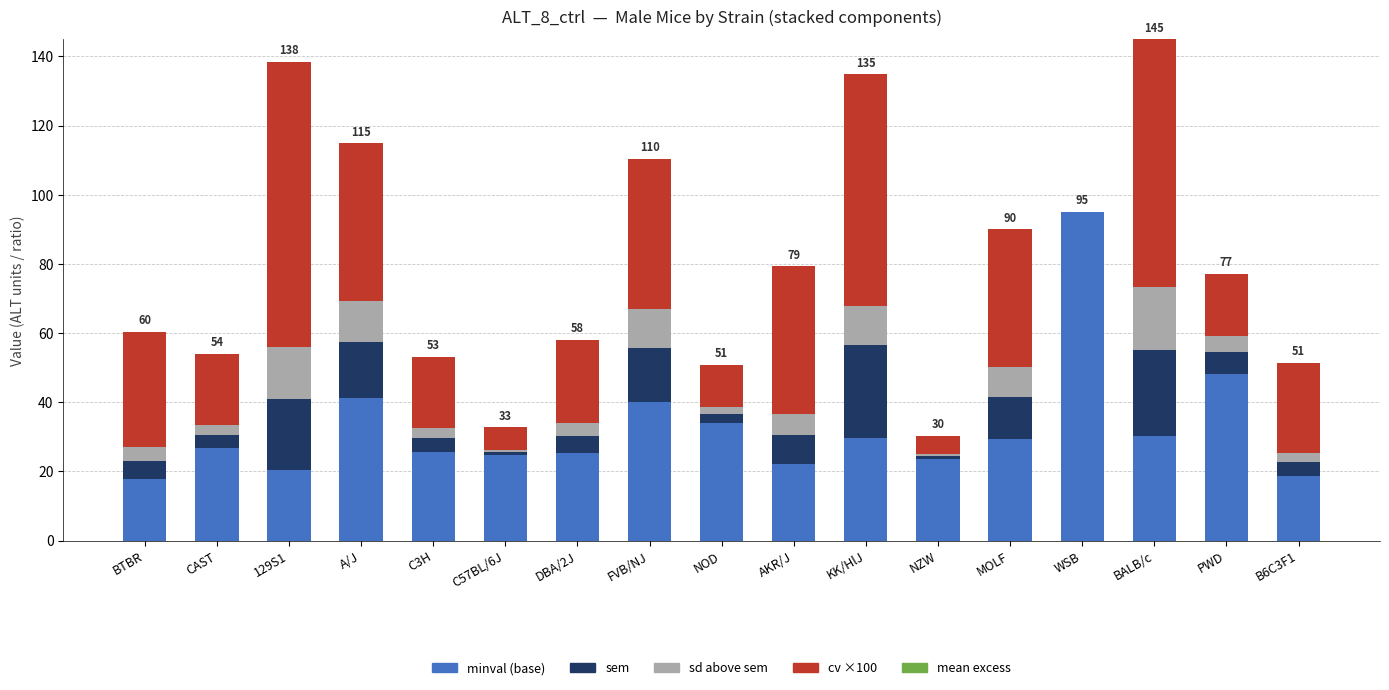

At which label is minval (base) closest to 56?

PWD